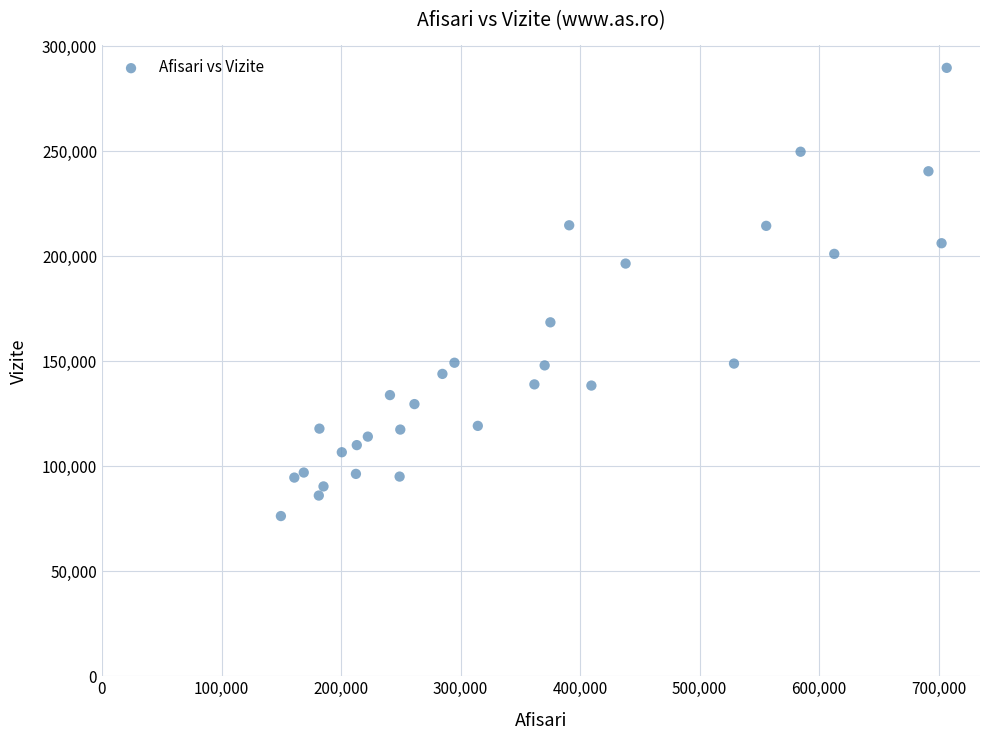

What is the range of Y values (max minus min)?

213414